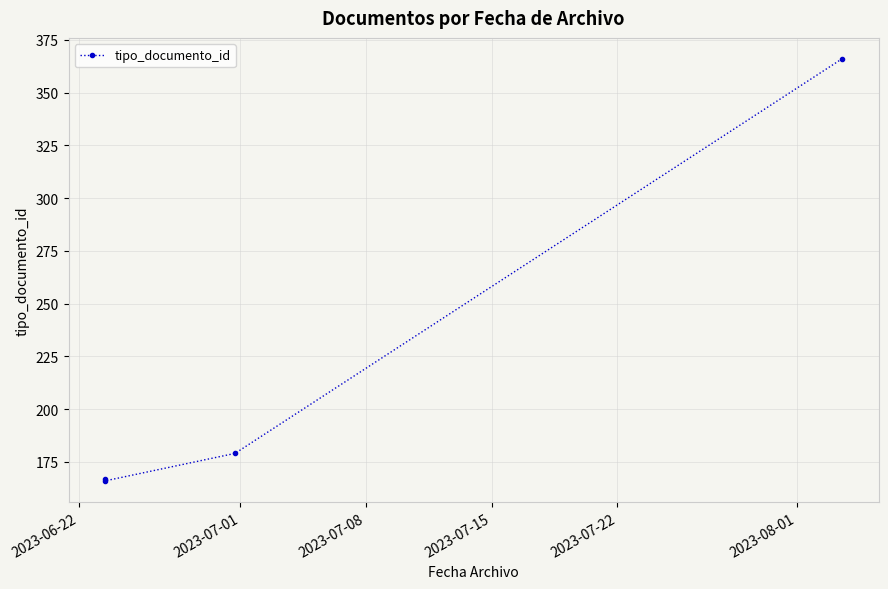

What is the maximum value shown in the chart?

366